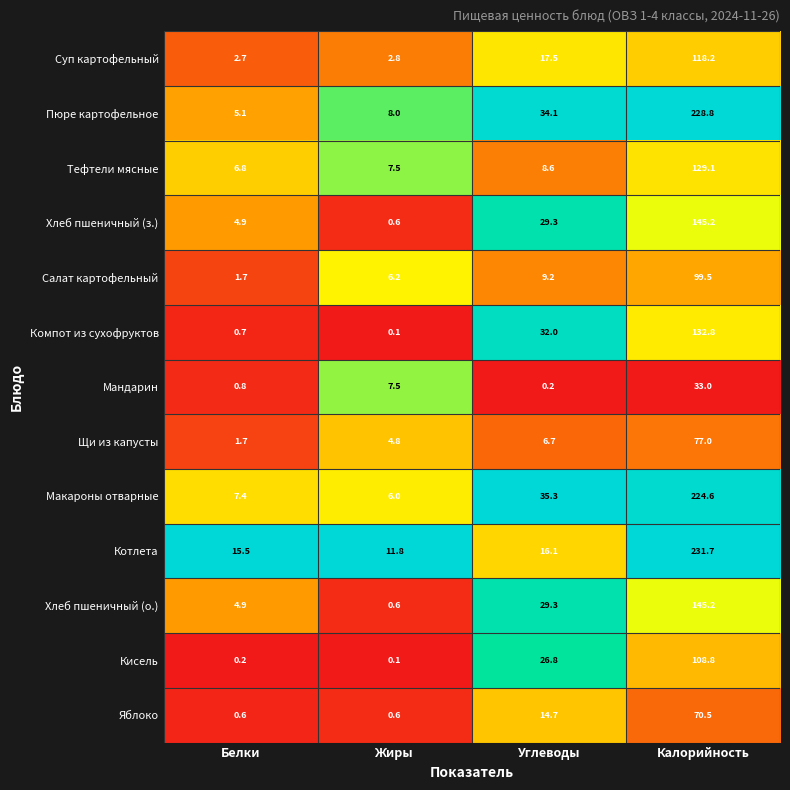

The Хлеб пшеничный (з.) series shows 211.8 at Калорийность. True or false?

False